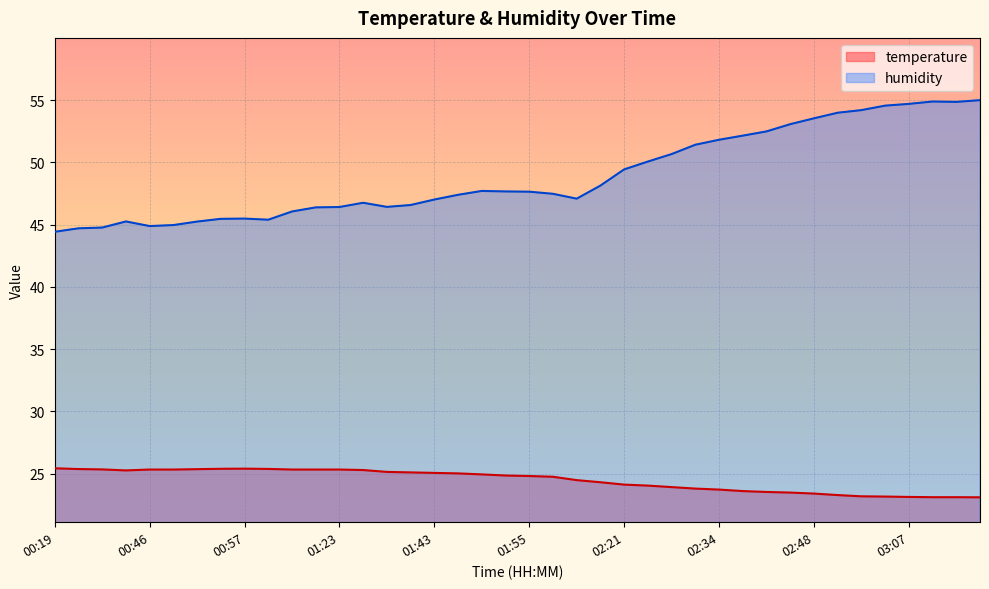

How many categories are shown in the chart?

40